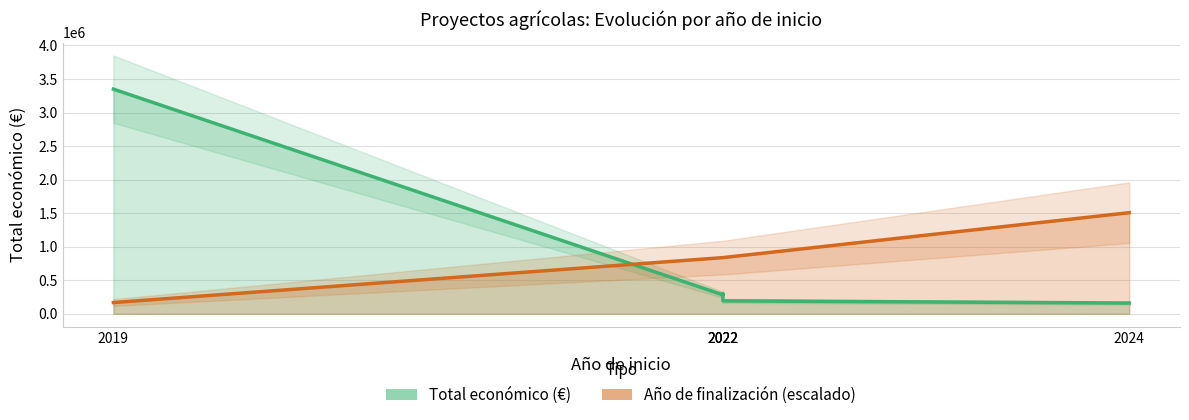

At which label is Total económico closest to 1754805?

2022